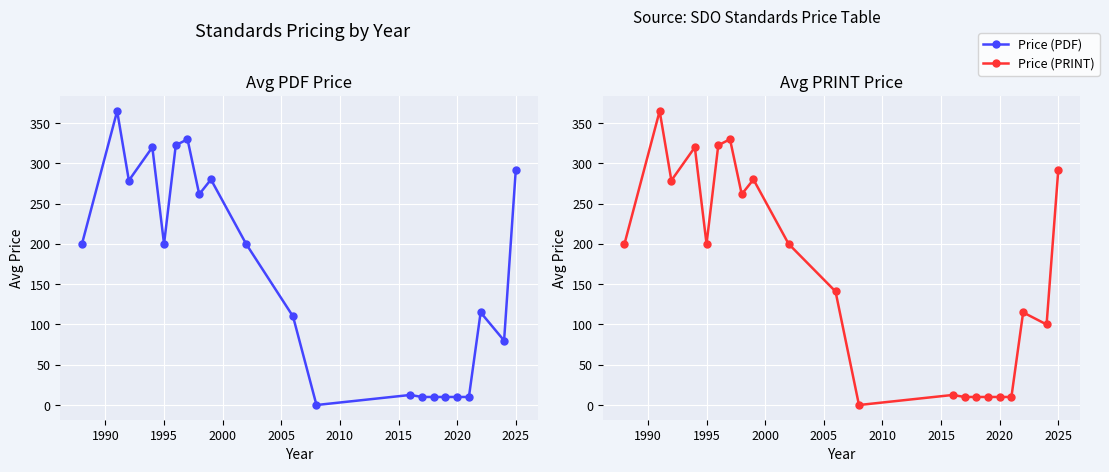

At how many categories does at least one series exceed 263?

7